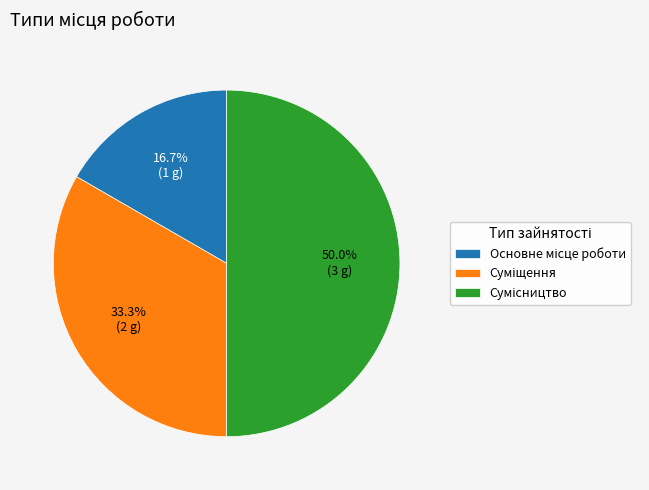

Is it true that Суміщення is 42% of the pie?

False